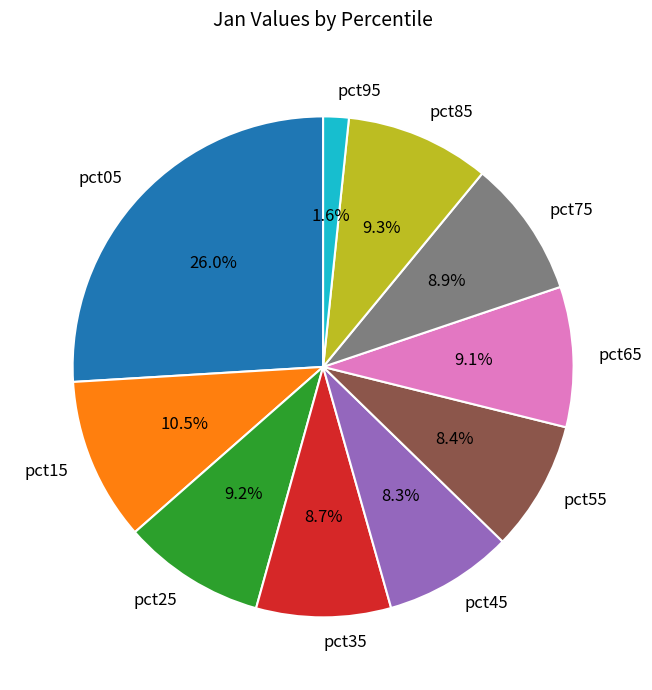

Which category has the biggest portion of the pie?

pct05